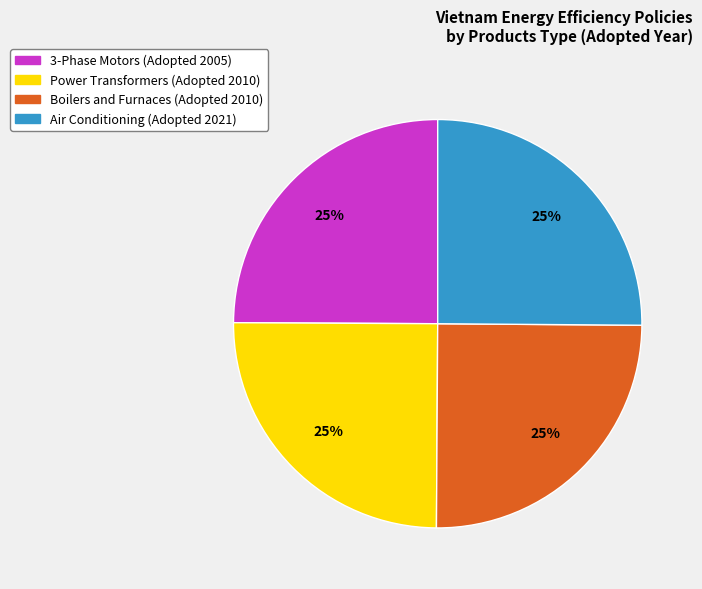

Is there a majority slice in this chart?

No